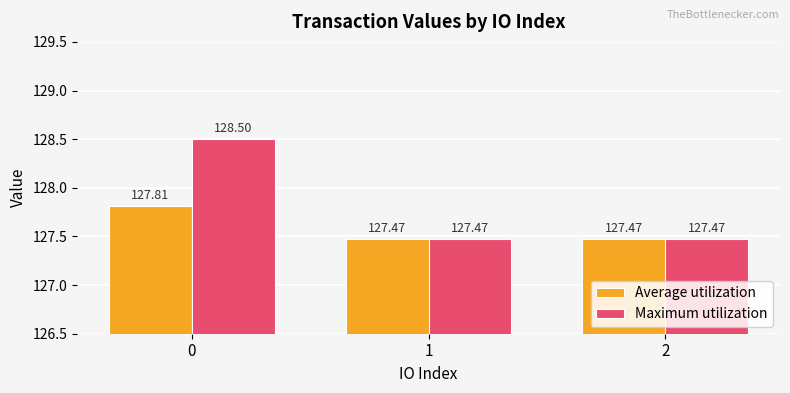

What is the total value across all series at 0?

256.3